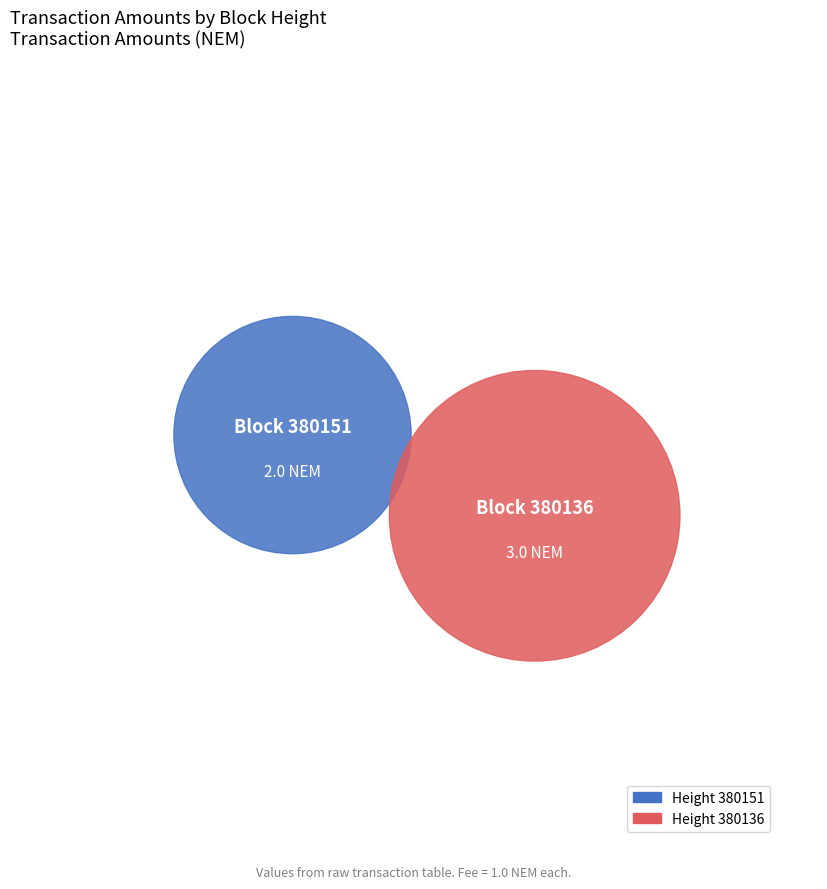

Rank the categories by value from lowest to highest.

380151, 380136